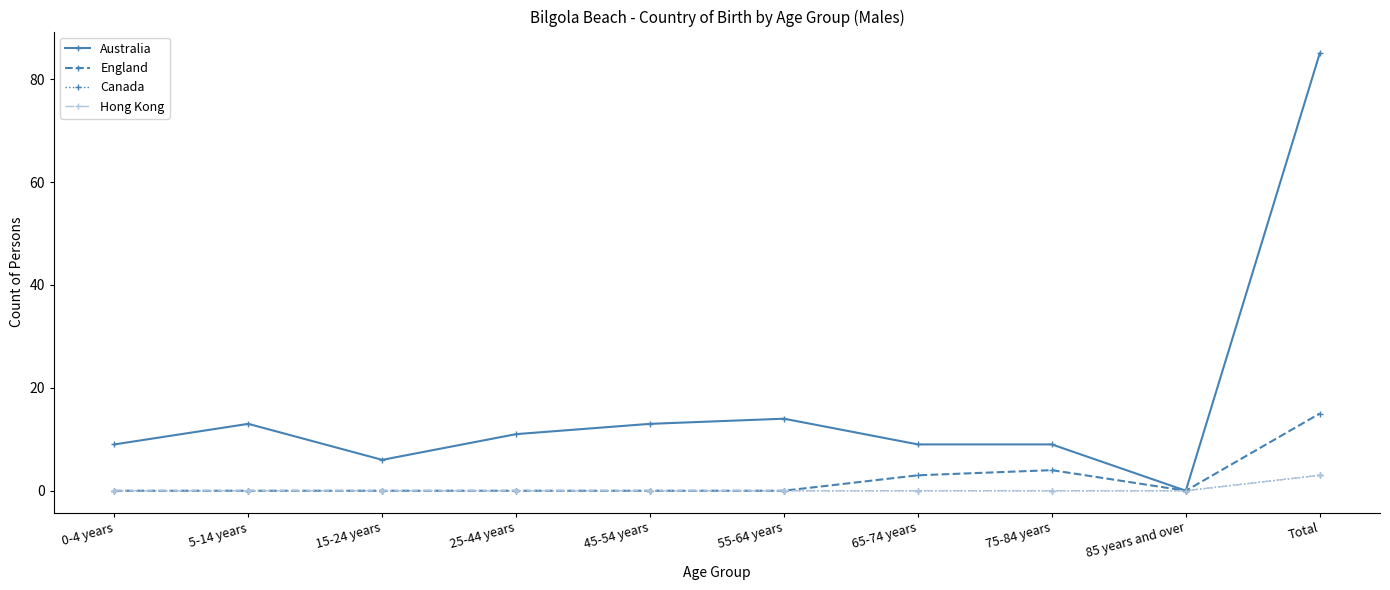

Does the chart have visible grid lines?

No